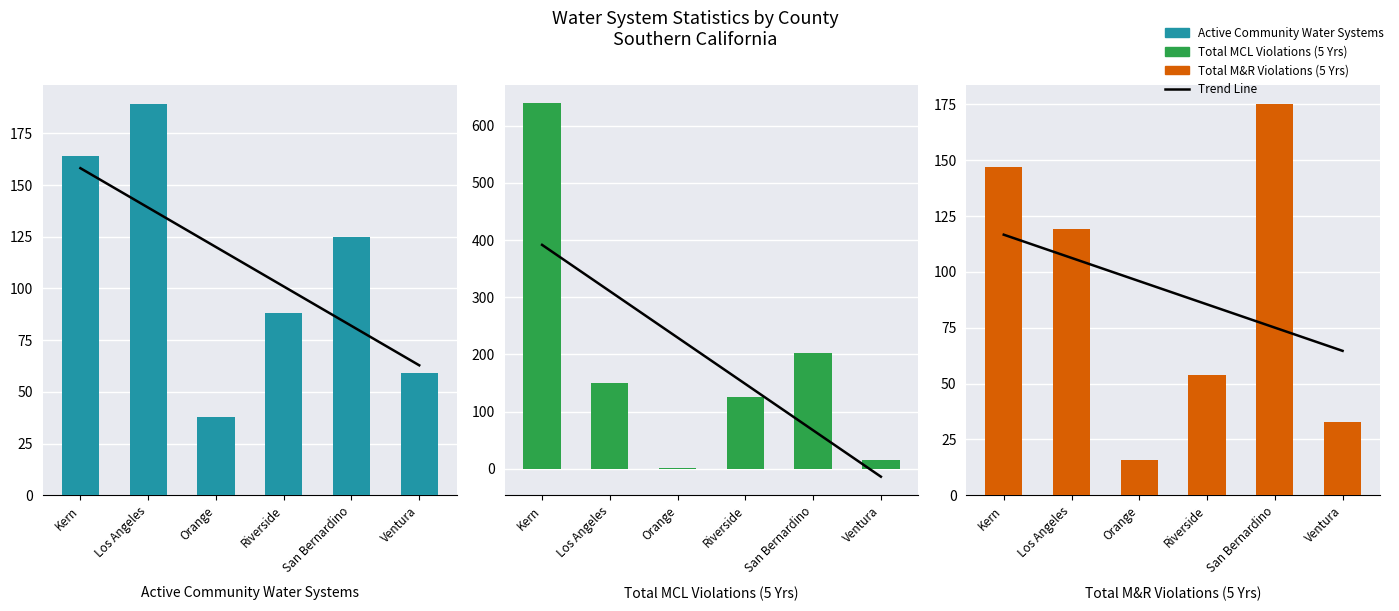

What are all the series names shown in the legend?

Trend, Active Community Water Systems, Total MCL Violations (5 Yrs), Total M&R Violations (5 Yrs)